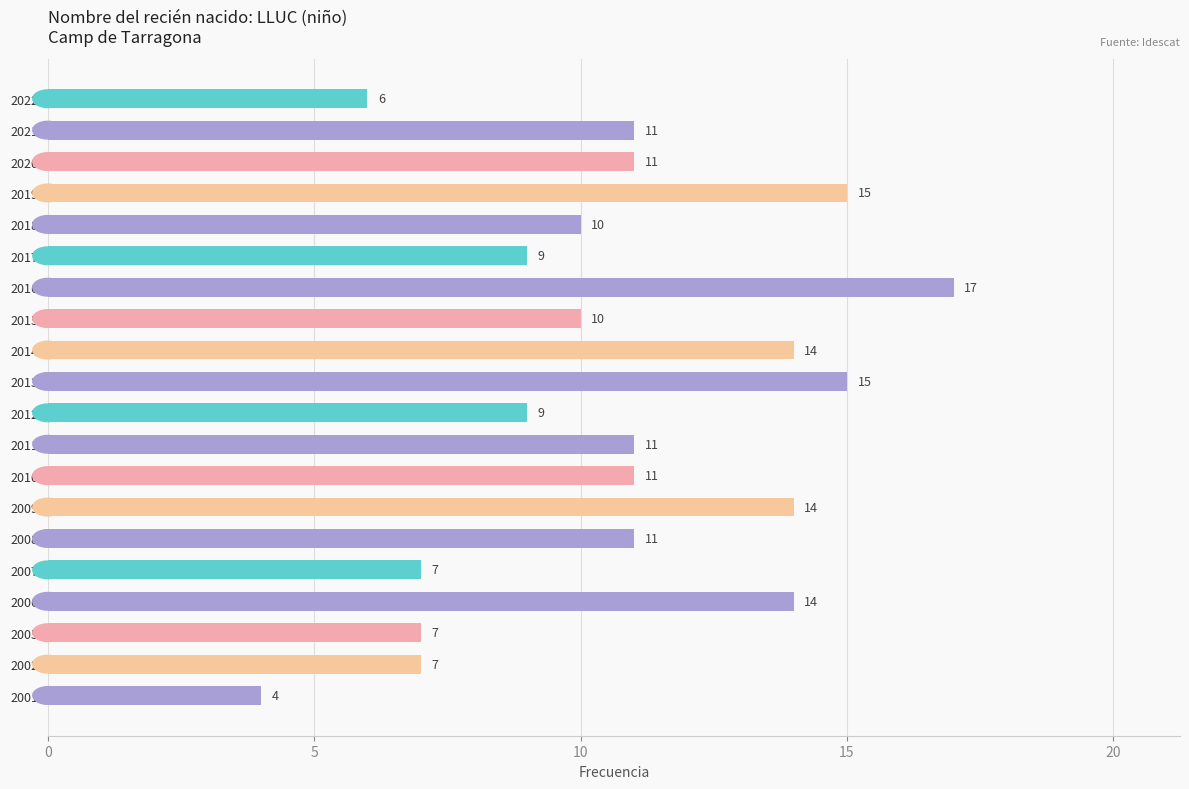

Read the value at 2009, to the nearest 5.

15